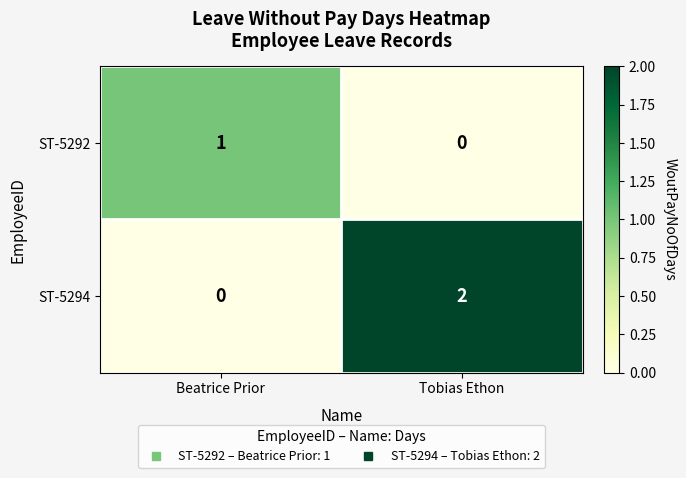

The value of ST-5294 at Beatrice Prior is 1. True or false?

False